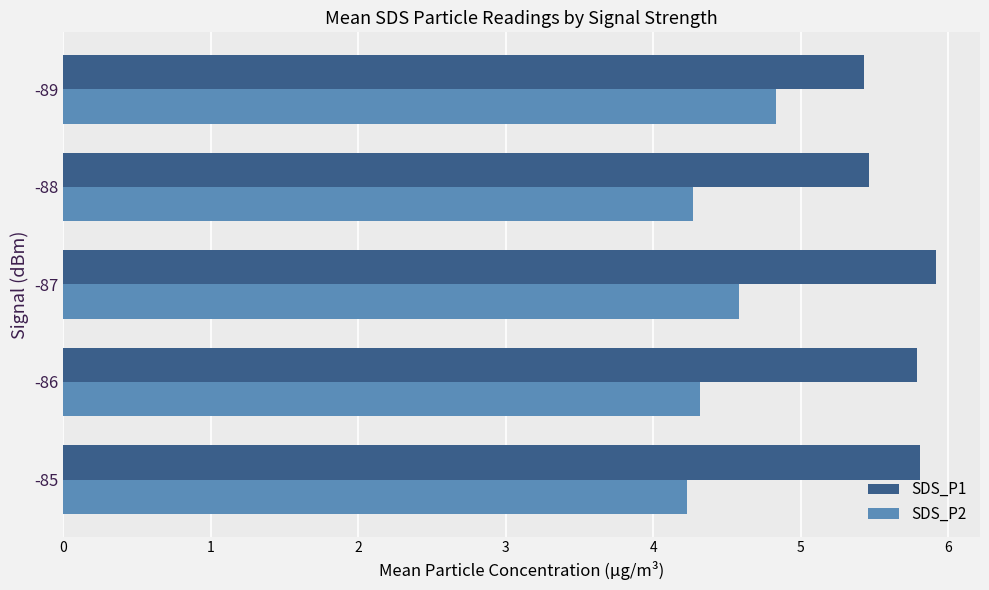

Which series has the widest spread of values?

SDS_P2